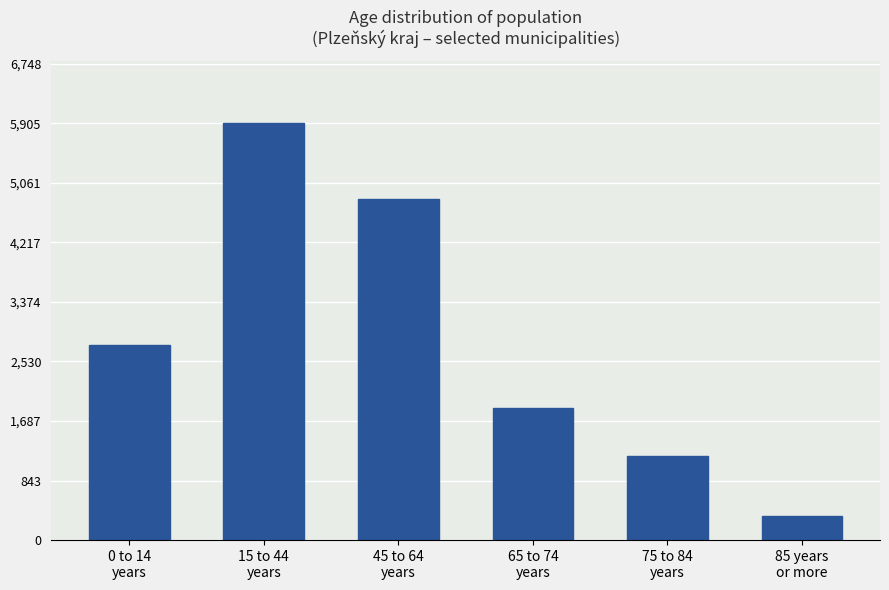

Which label corresponds to the smallest value in the chart?

85 years
or more